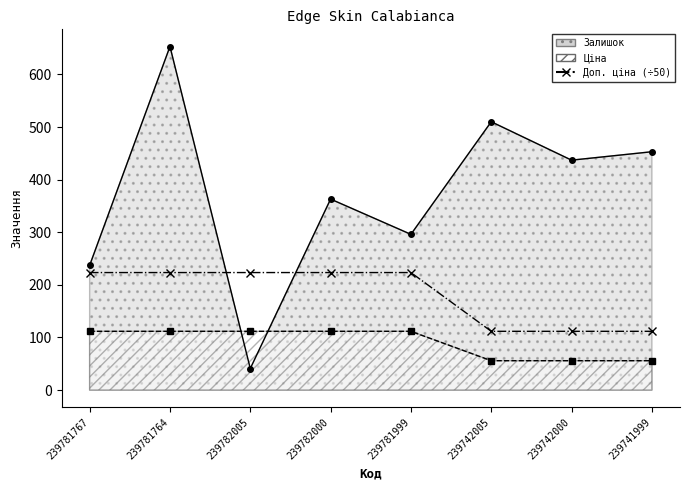

Count the number of categories in the chart.

8